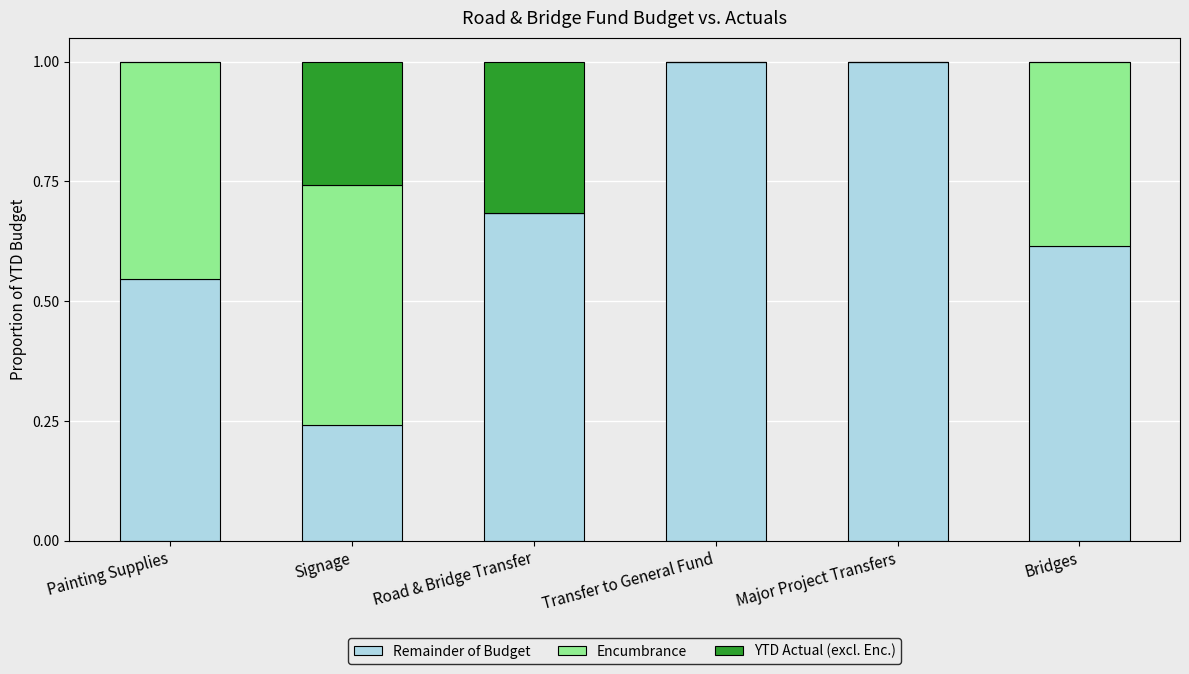

The value of Remainder of Budget at Major Project Transfers is 1.0. True or false?

True